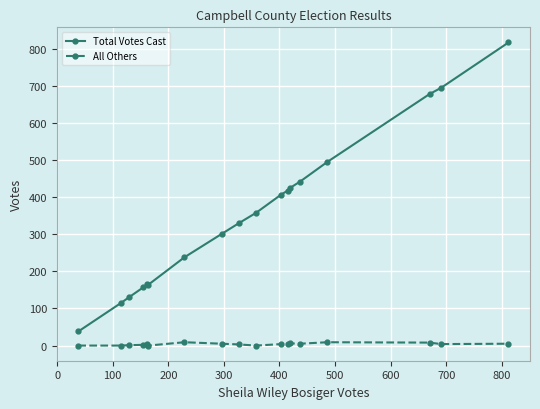

How many distinct data groups are displayed?

2